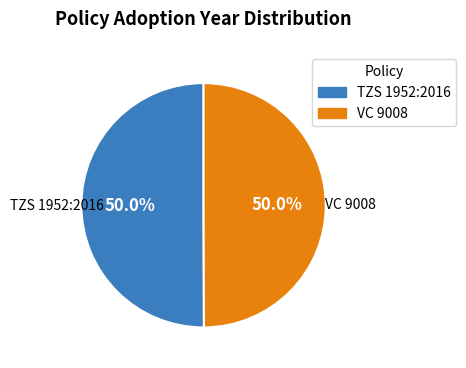

Is the sum of VC 9008 and TZS 1952:2016 greater than half?

Yes